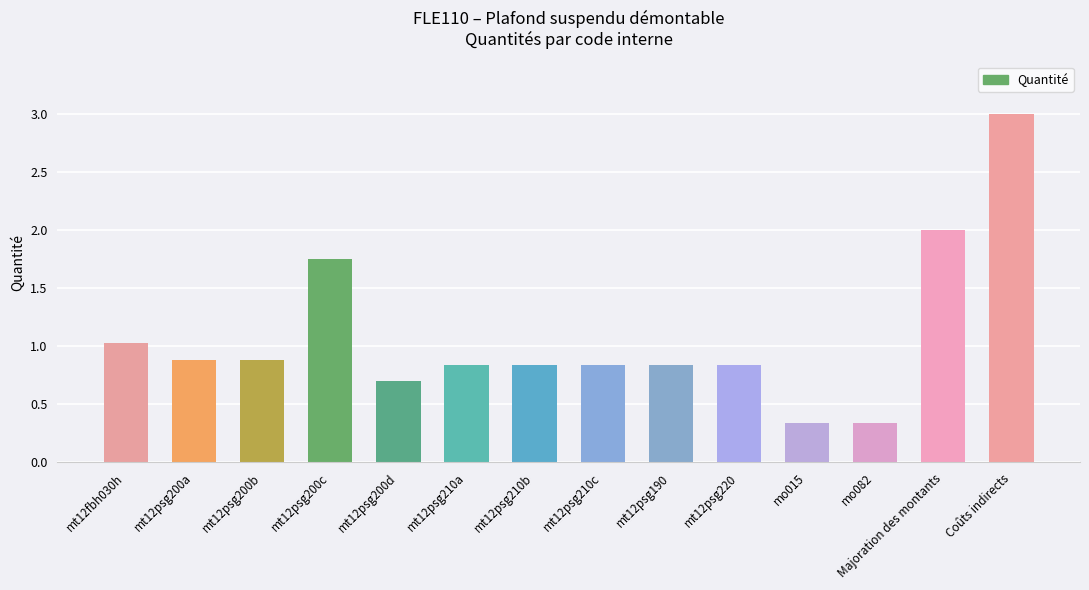

Are the bars horizontal?

No